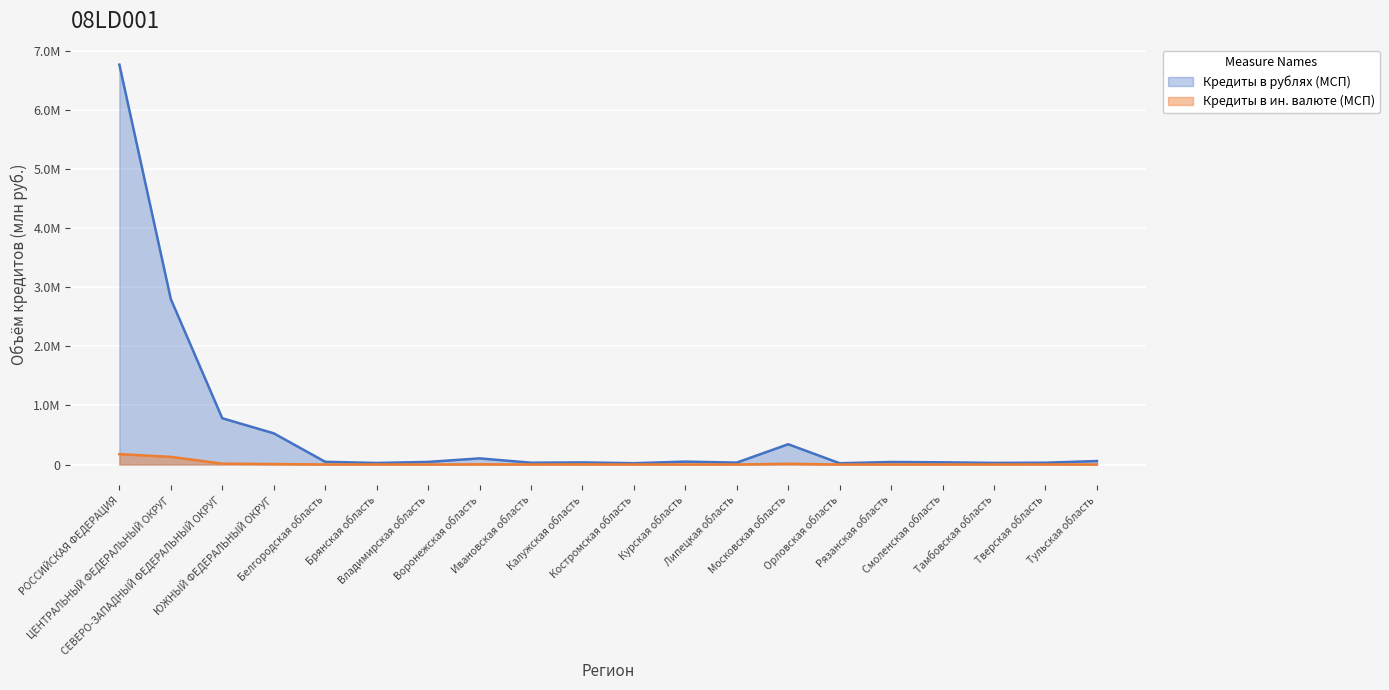

Rank the series at Липецкая область from highest to lowest value.

Кредиты в рублях (МСП), Кредиты в ин. валюте (МСП)